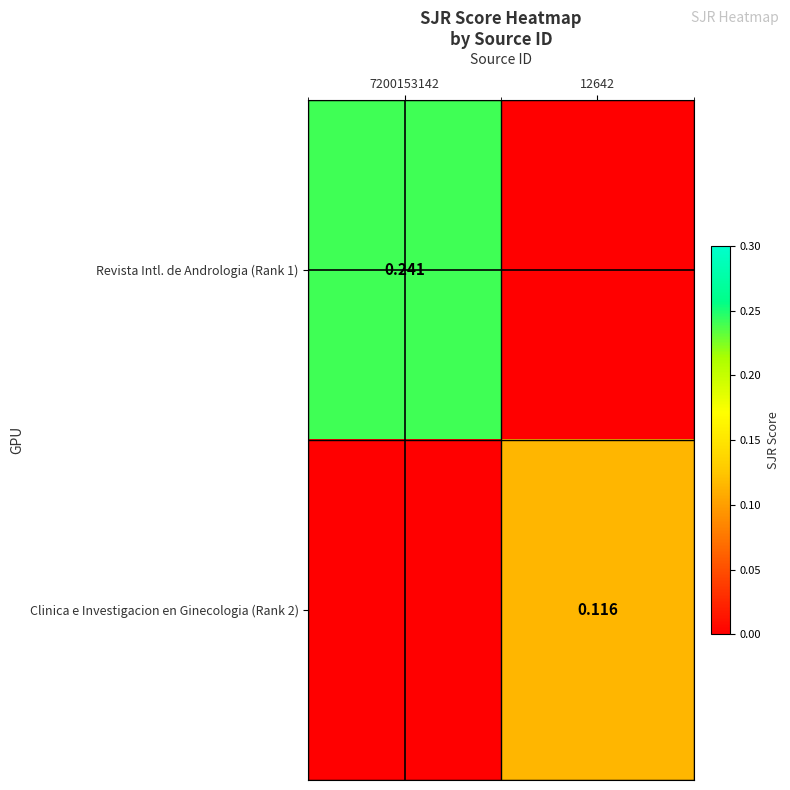

What is the sum of the Revista Intl. de Andrologia (Rank 1) values at 12642 and 7200153142?

0.2